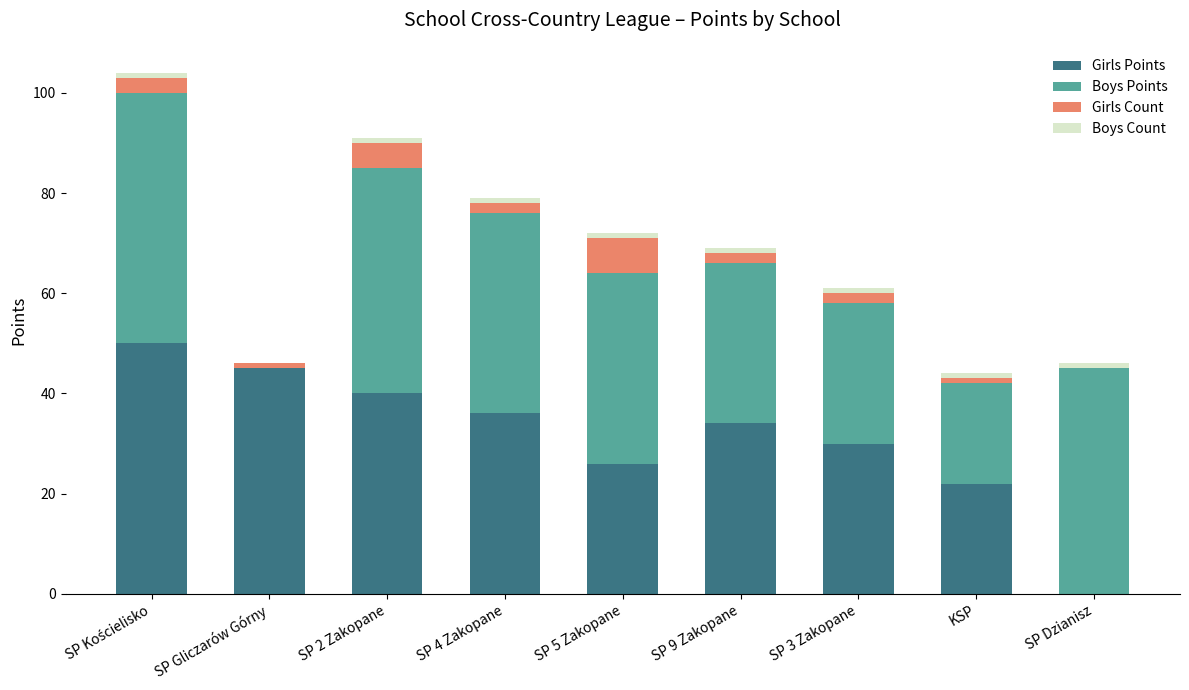

What is the maximum value for Girls Points?

50